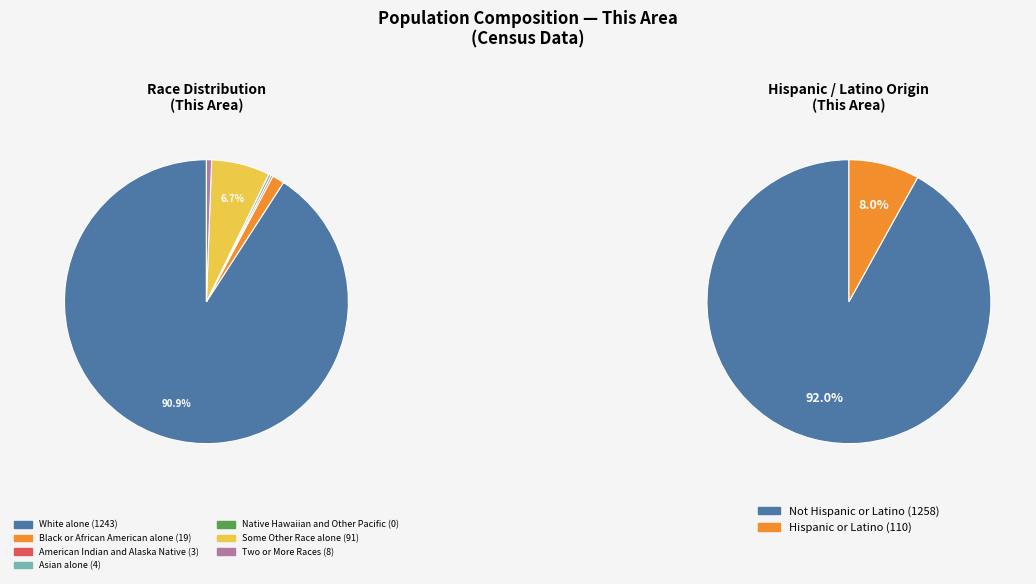

The Some Other Race alone slice represents 1% of the pie. True or false?

False